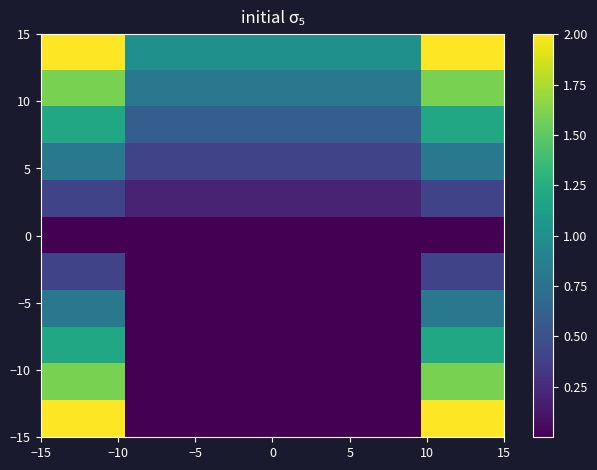

At how many categories does at least one series exceed 0?

11